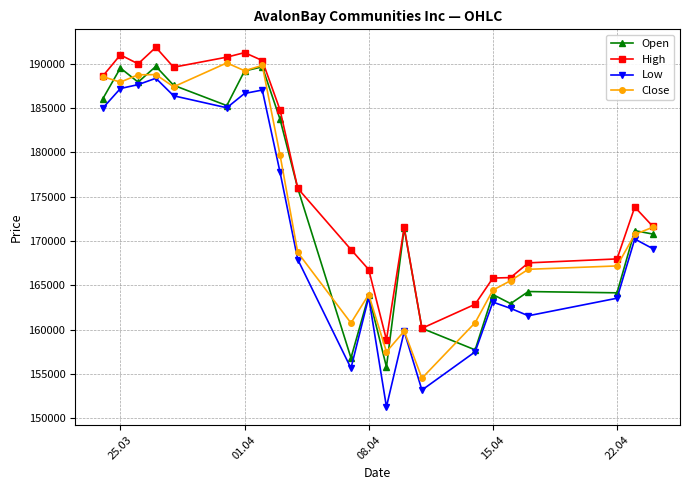

What is the value of the Close point at the 1st from the left?

188562